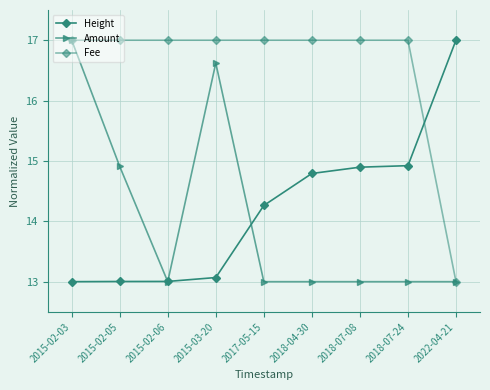

Reading left to right, list all the values displayed in this chart.

Height: 13.0	13.0	13.0	13.1	14.3	14.8	14.9	14.9	17.0
Amount: 17.0	14.9	13.0	16.6	13.0	13.0	13.0	13.0	13.0
Fee: 17.0	17.0	17.0	17.0	17.0	17.0	17.0	17.0	13.0